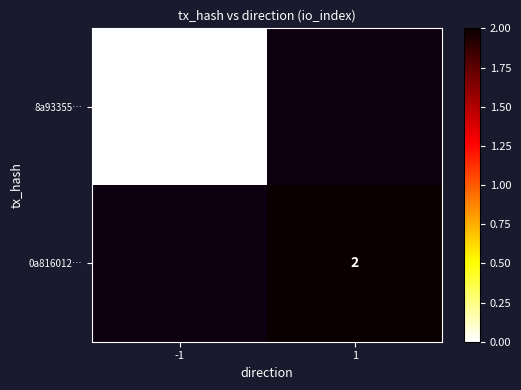

Is it true that 0a816012… equals 1 at 1?

False